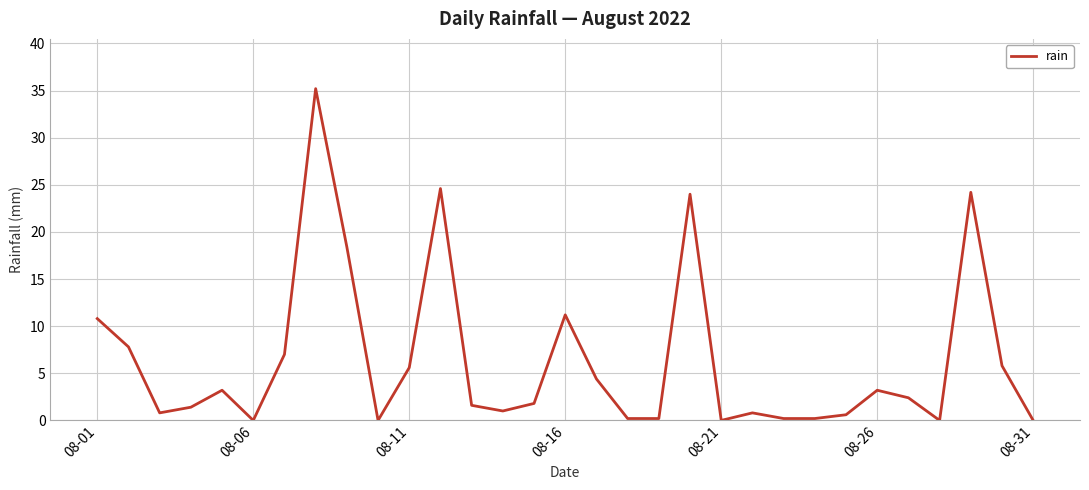

What is the difference between the maximum and minimum values?

35.2